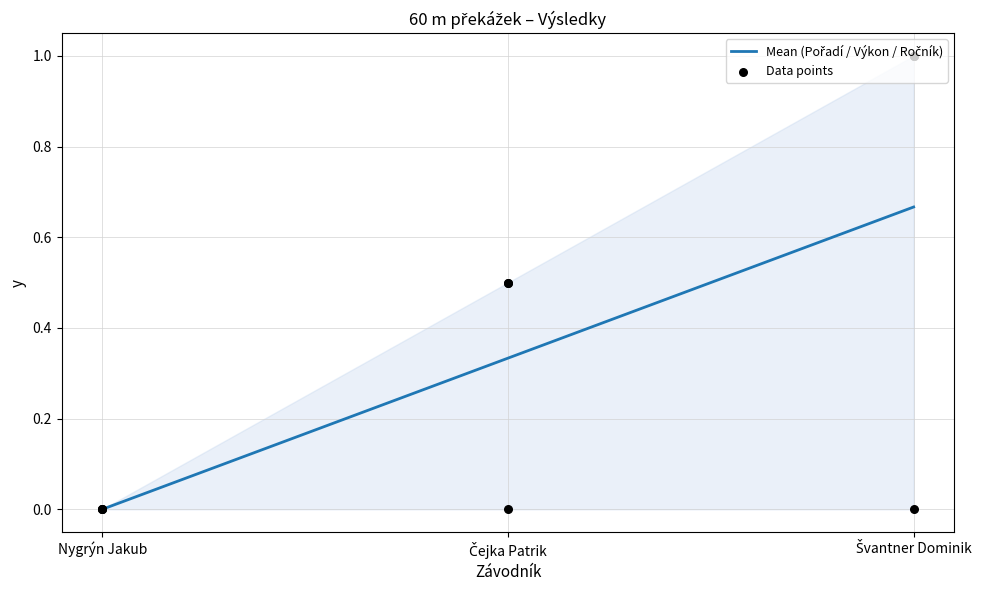

Is the value of Mean (Pořadí / Výkon / Ročník) at Čejka Patrik greater than the value of Data points at Nygrýn Jakub?

Yes